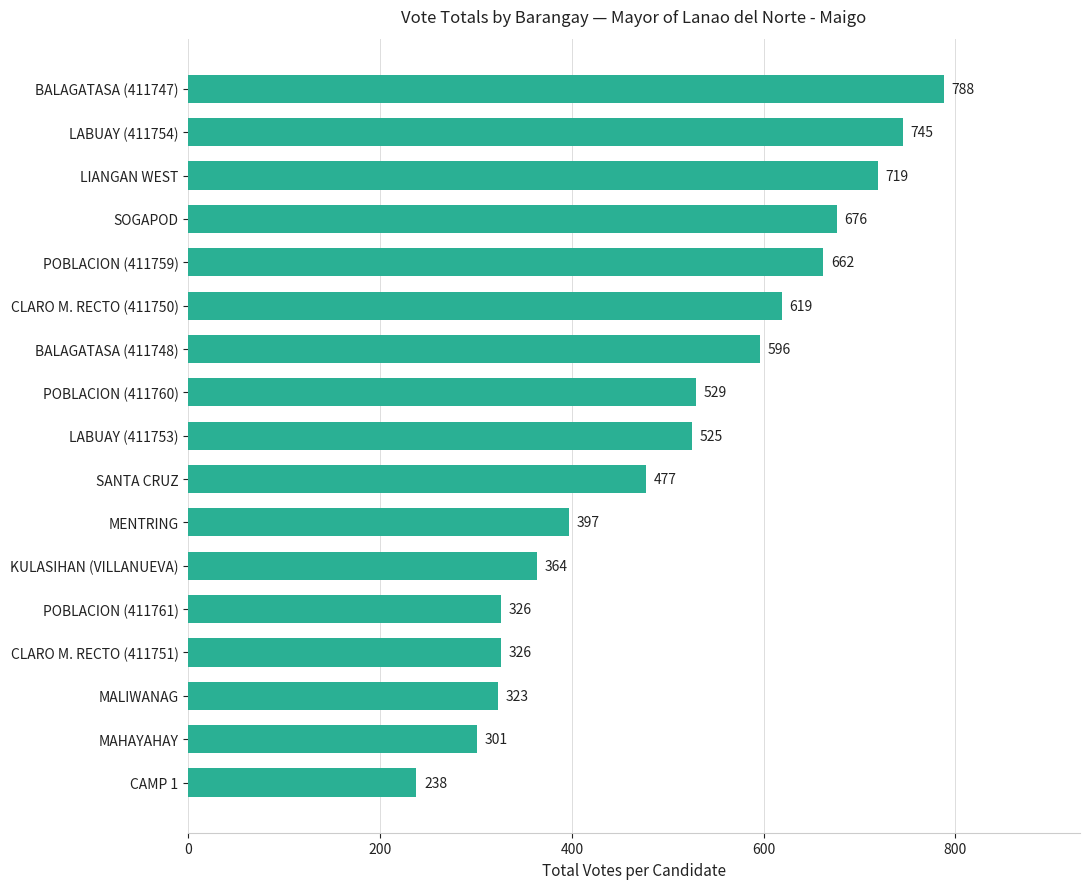

What is the approximate value at MENTRING, to the nearest 100?

400